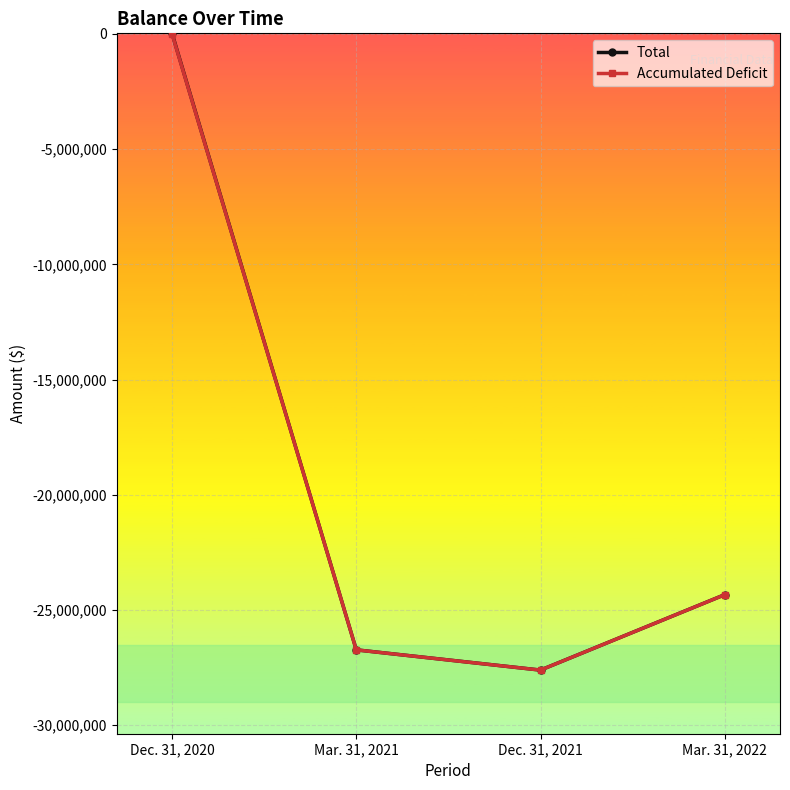

Which series has the widest spread of values?

Total